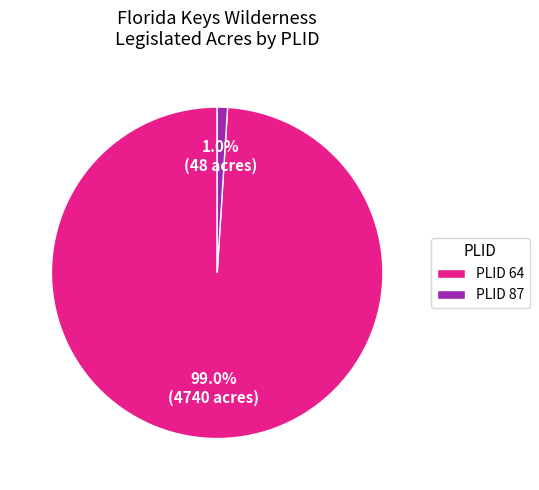

What is the total percentage of PLID 64 and PLID 87?

100.0%